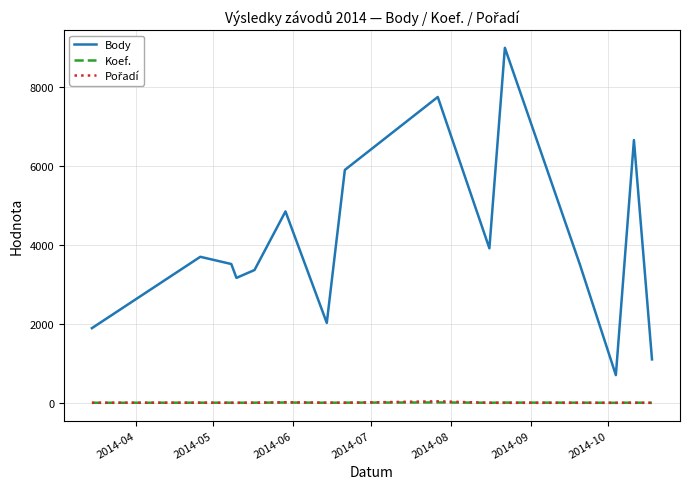

Which series has the largest total across all categories?

Body